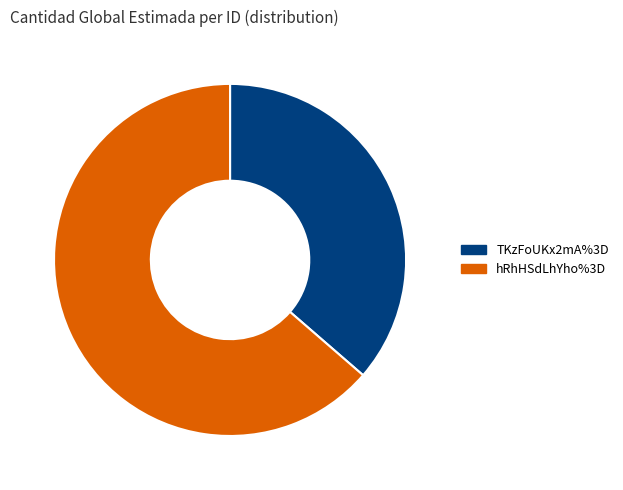

Is there any slice that represents more than half of the pie?

Yes